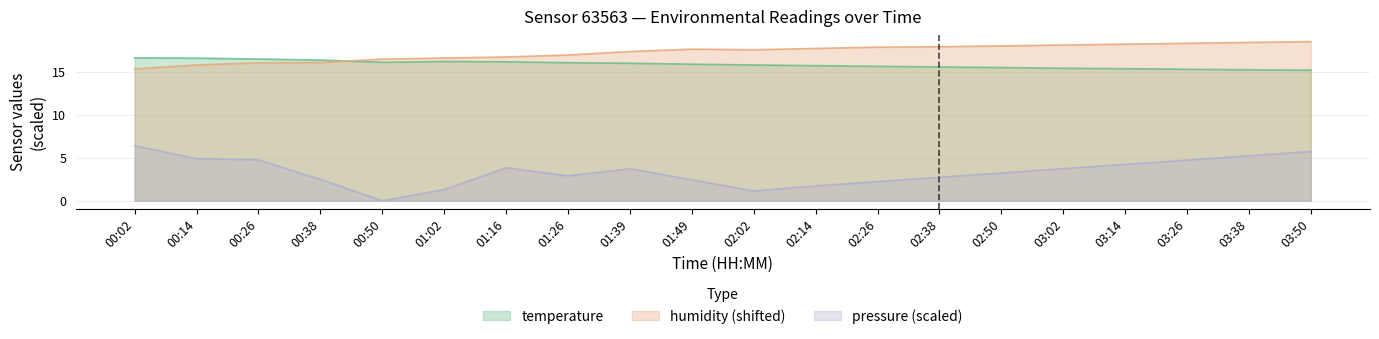

List the labels in order of pressure_norm value, largest first.

00:02, 03:50, 03:38, 00:14, 00:26, 03:26, 03:14, 01:16, 01:39, 03:02, 02:50, 01:26, 02:38, 00:38, 01:49, 02:26, 02:14, 01:02, 02:02, 00:50